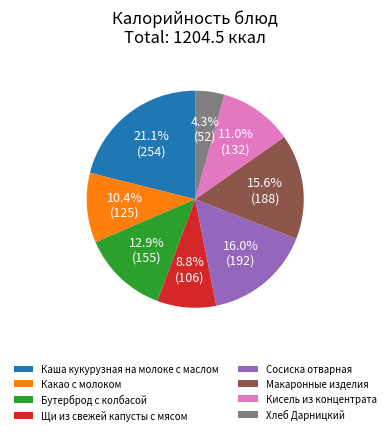

What is the ratio of the value at Бутерброд с колбасой to the value at Кисель из концентрата?

1.2